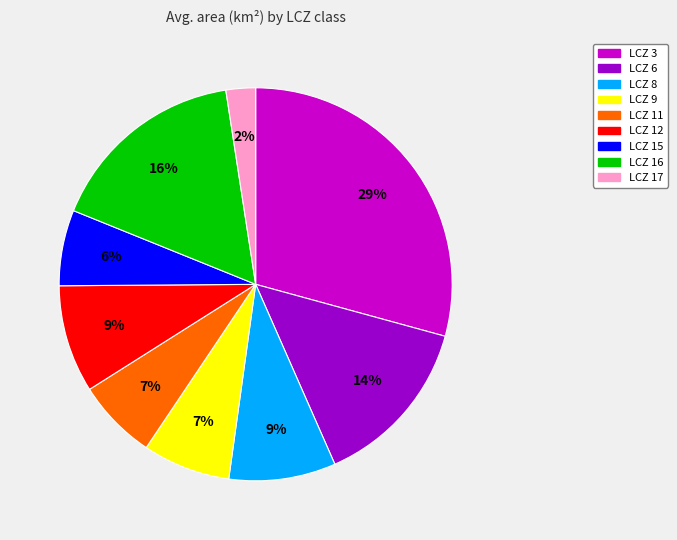

What is the smallest slice in the pie chart?

LCZ 17